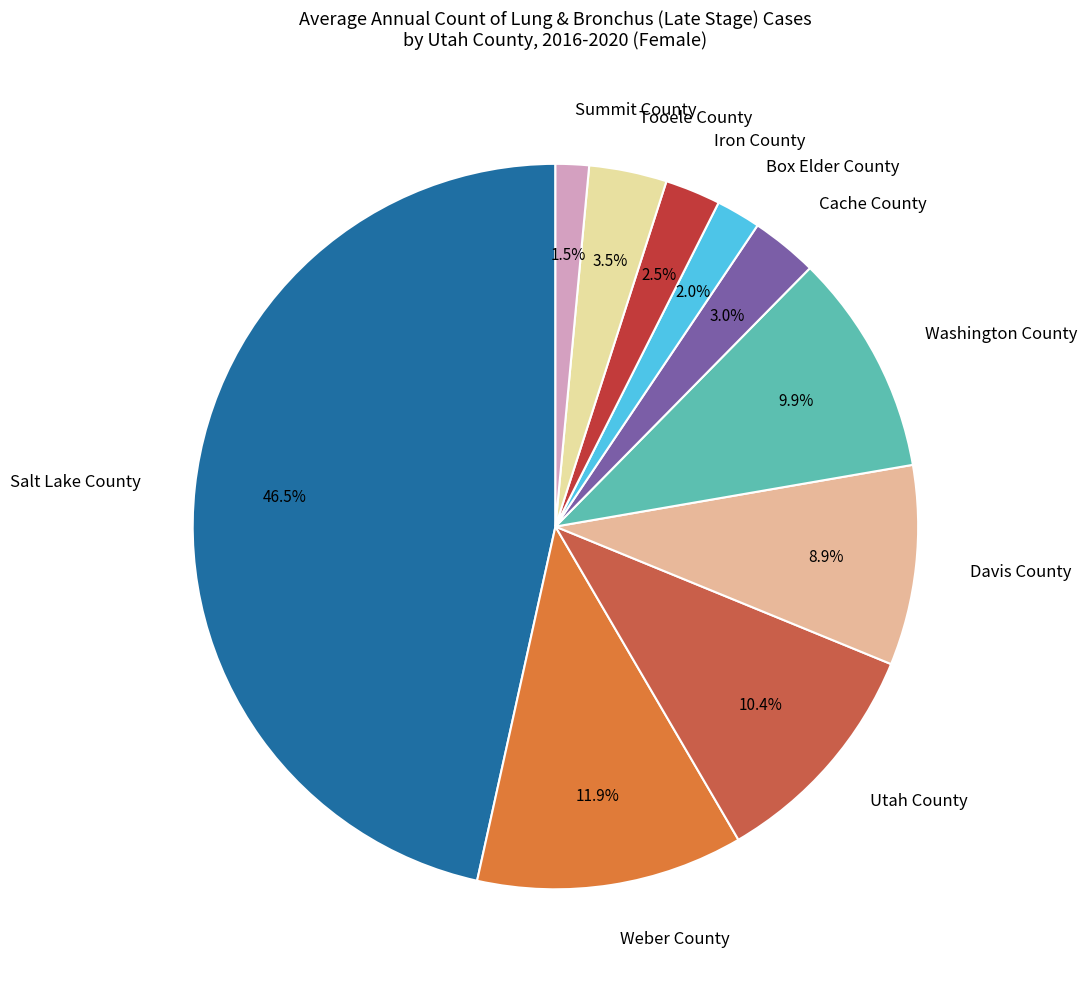

Is there any slice that represents more than half of the pie?

No